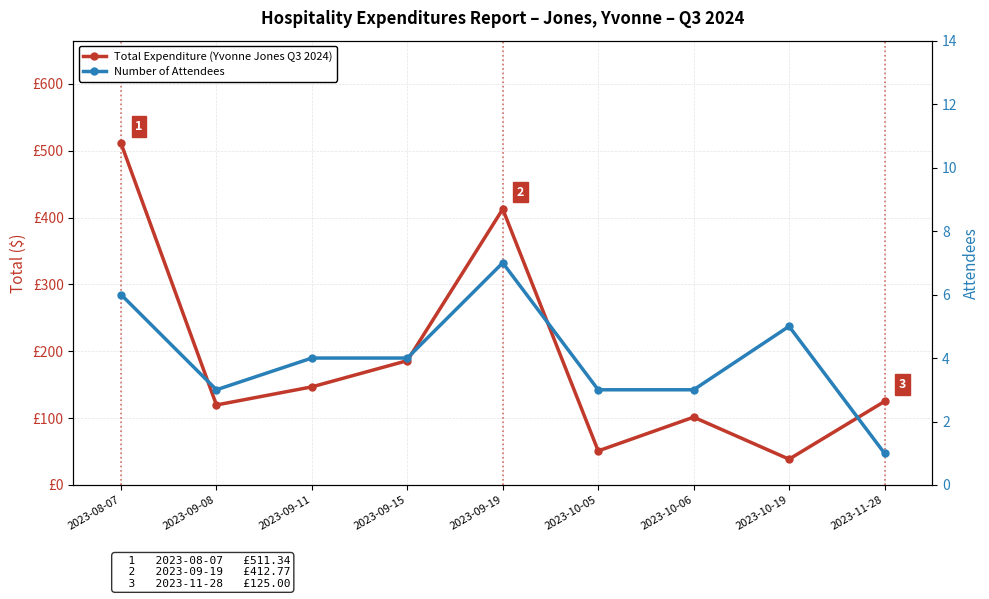

Is this an area chart (filled region under the line)?

No